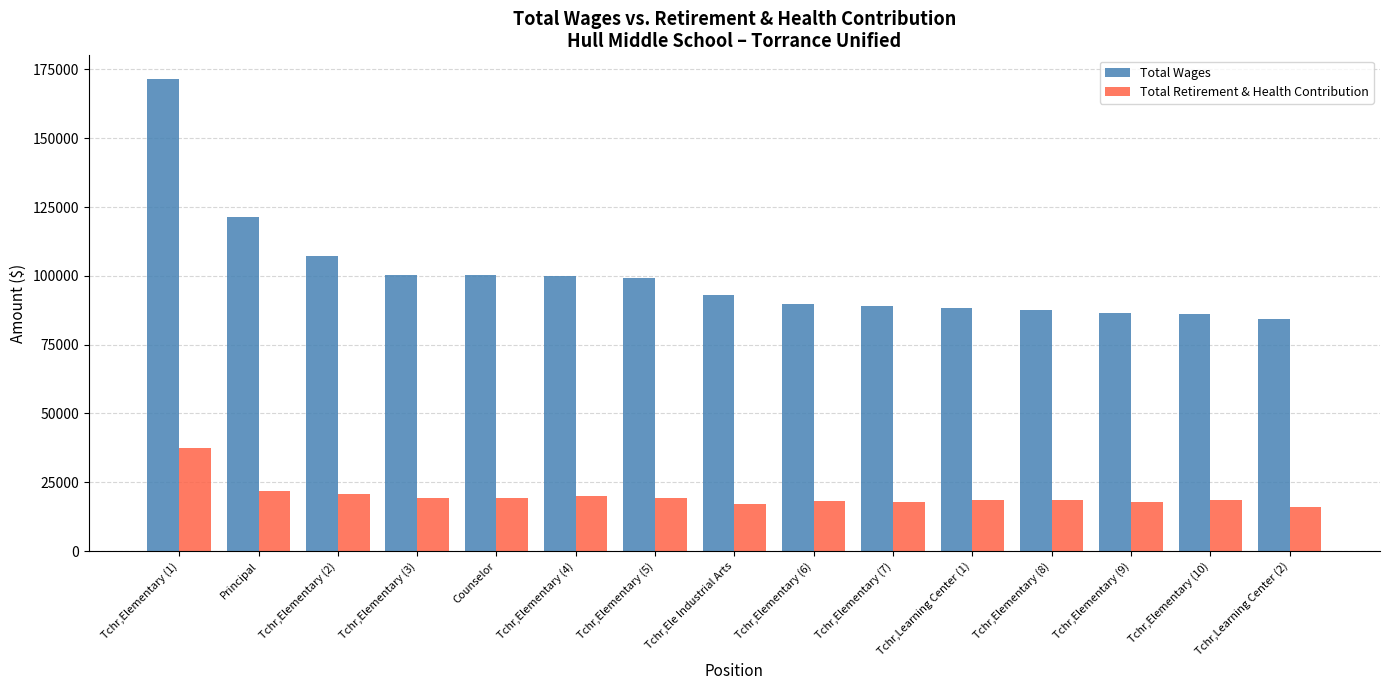

Is the value of Total Wages at Tchr,Elementary (9) greater than the value of Total Retirement & Health Contribution at Counselor?

Yes